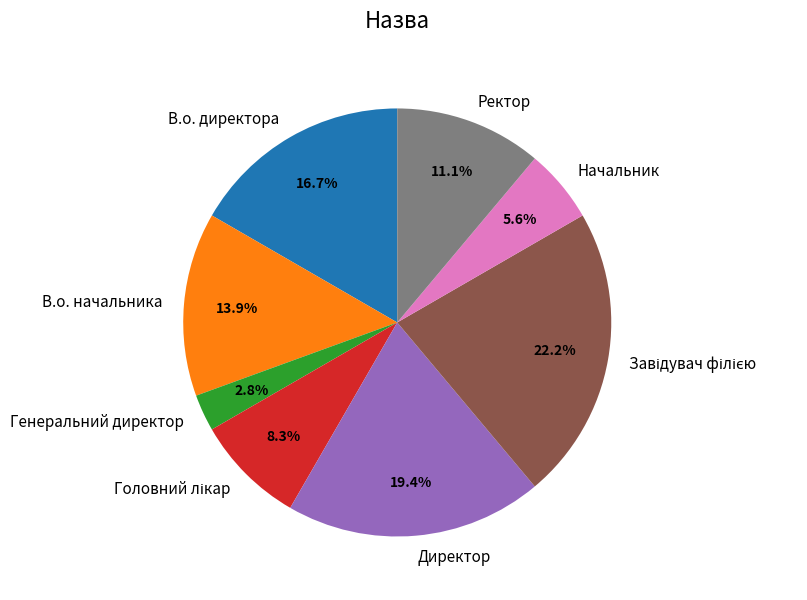

Is the sum of Директор and В.о. начальника greater than half?

No